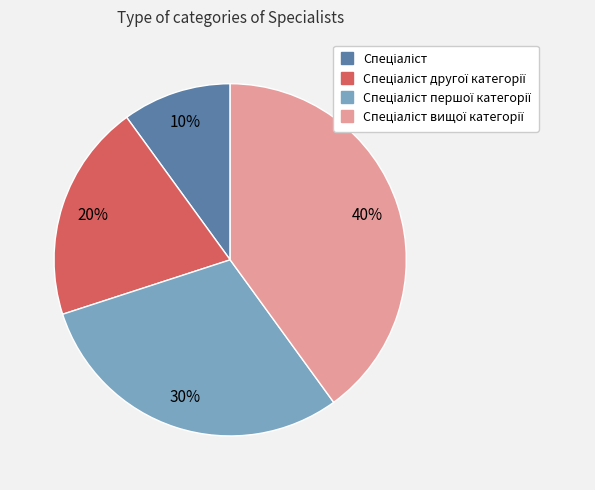

Is there any slice that represents more than half of the pie?

No